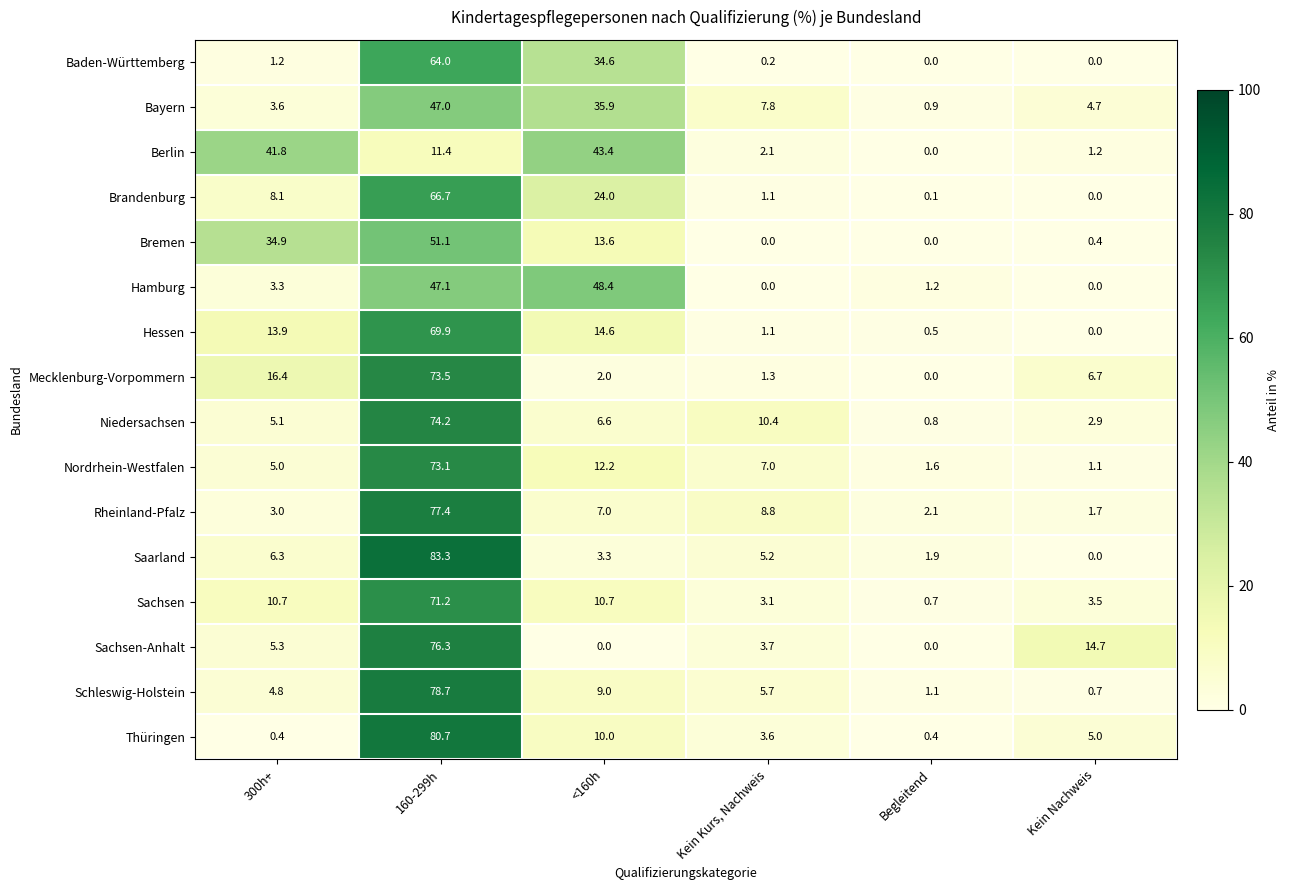

What is the difference between the Brandenburg values at Kein Kurs, Nachweis and 300h+?

7.0